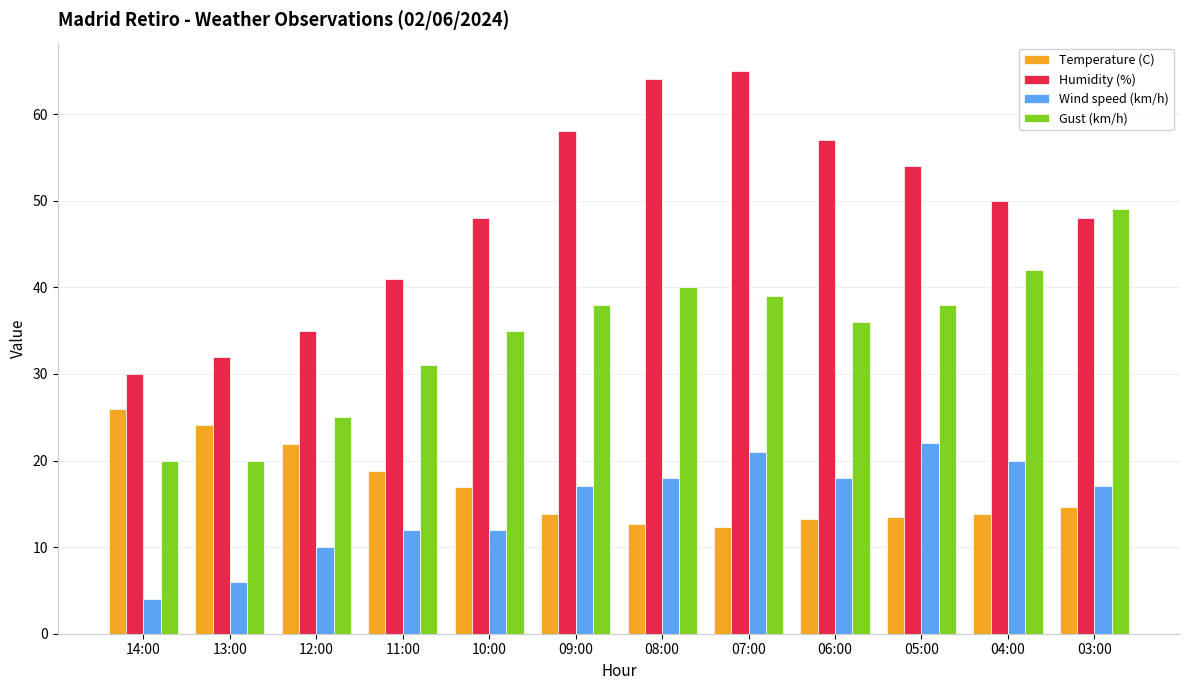

What is the difference between the highest and lowest values at 08:00?

51.3